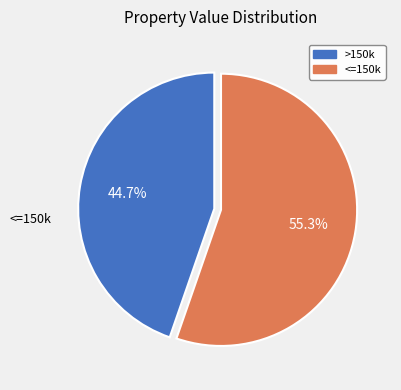

How many slices are in this pie chart?

2